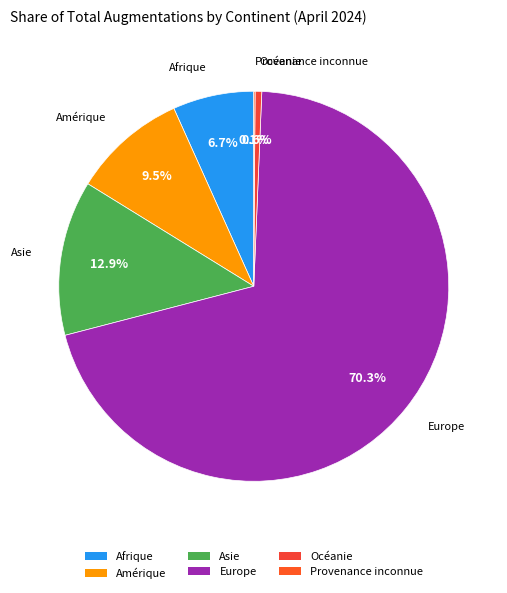

True or false: Asie accounts for 23% of the total.

False